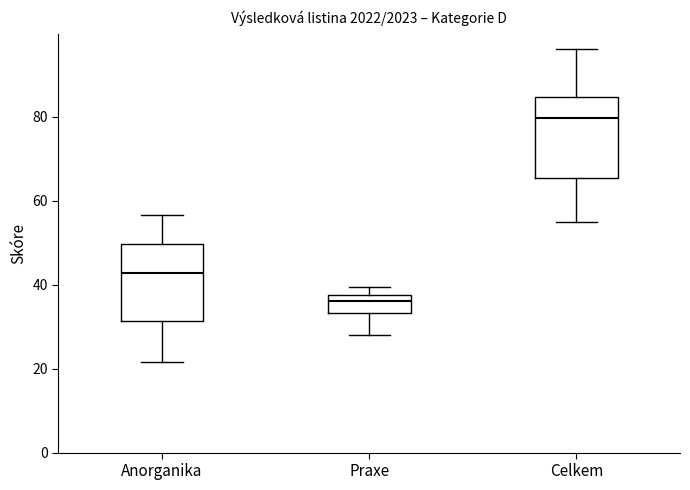

Reading left to right, read every box against the y-axis: the position of its median line, the range the box covers, and the ends of its whiskers. The values are not printed on the chart, so give them approximately, as read against the axis.

Anorganika: median 42, box 32 to 50, whiskers 22 to 56
Praxe: median 36, box 34 to 38, whiskers 28 to 40
Celkem: median 80, box 66 to 84, whiskers 56 to 96